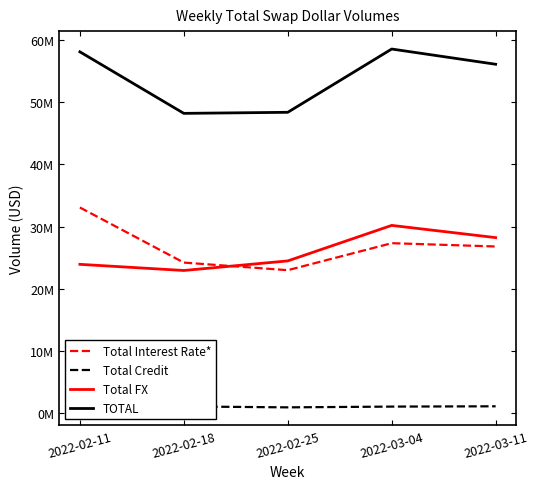

Where is the first local minimum for TOTAL?

2022-02-18